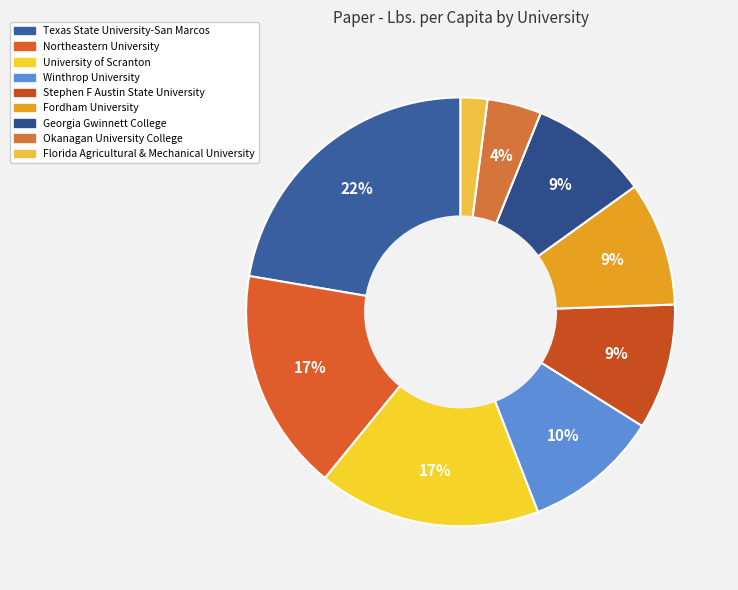

Rank the categories by value from lowest to highest.

Florida Agricultural & Mechanical University, Okanagan University College, Georgia Gwinnett College, Fordham University, Stephen F Austin State University, Winthrop University, University of Scranton, Northeastern University, Texas State University-San Marcos